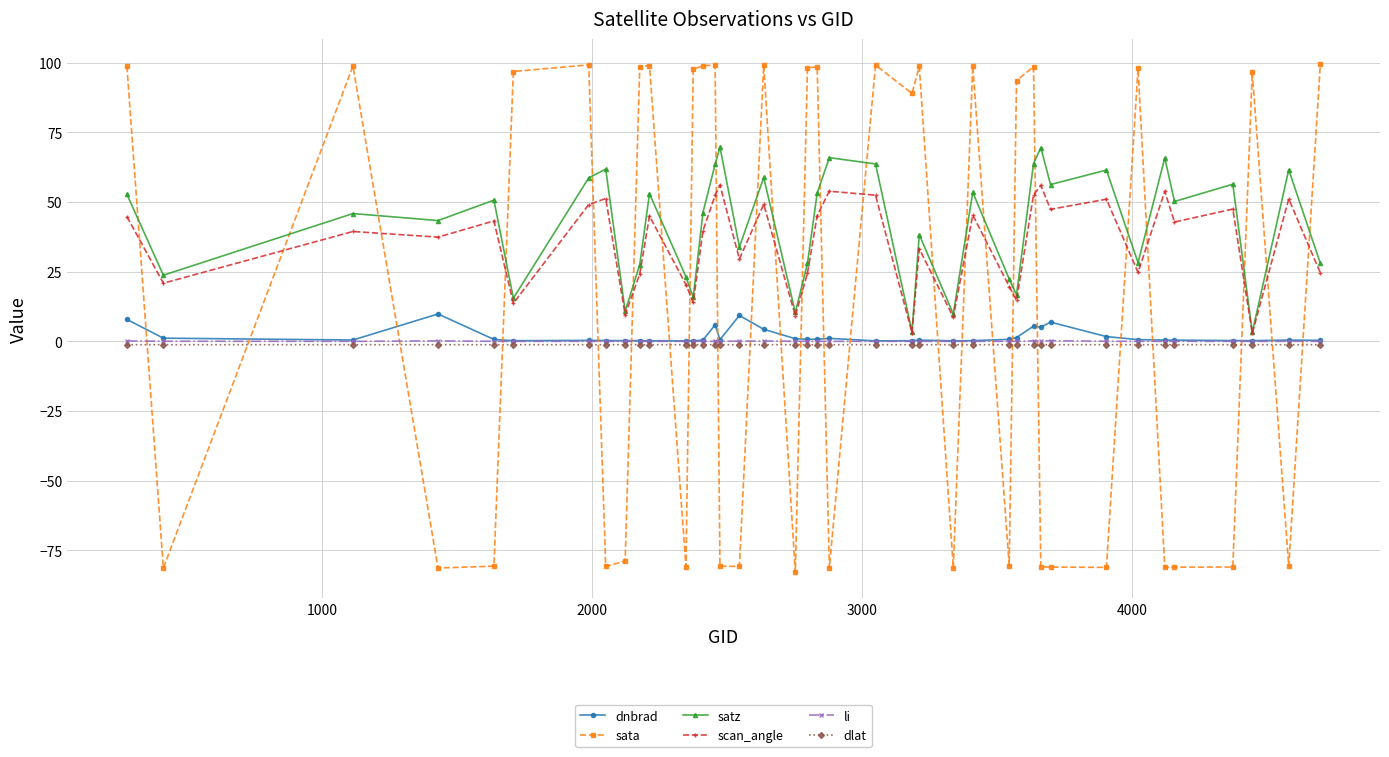

What is the smallest value displayed?

-83.0